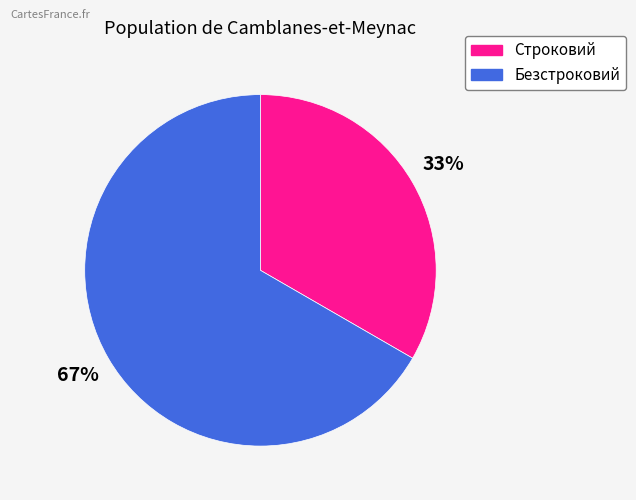

Does Безстроковий represent more than half of the total?

Yes